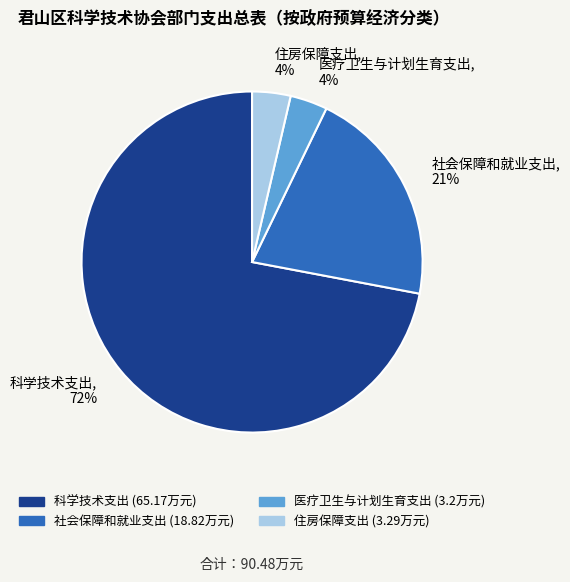

What percentage is the 住房保障支出 slice, to the nearest percent?

4%